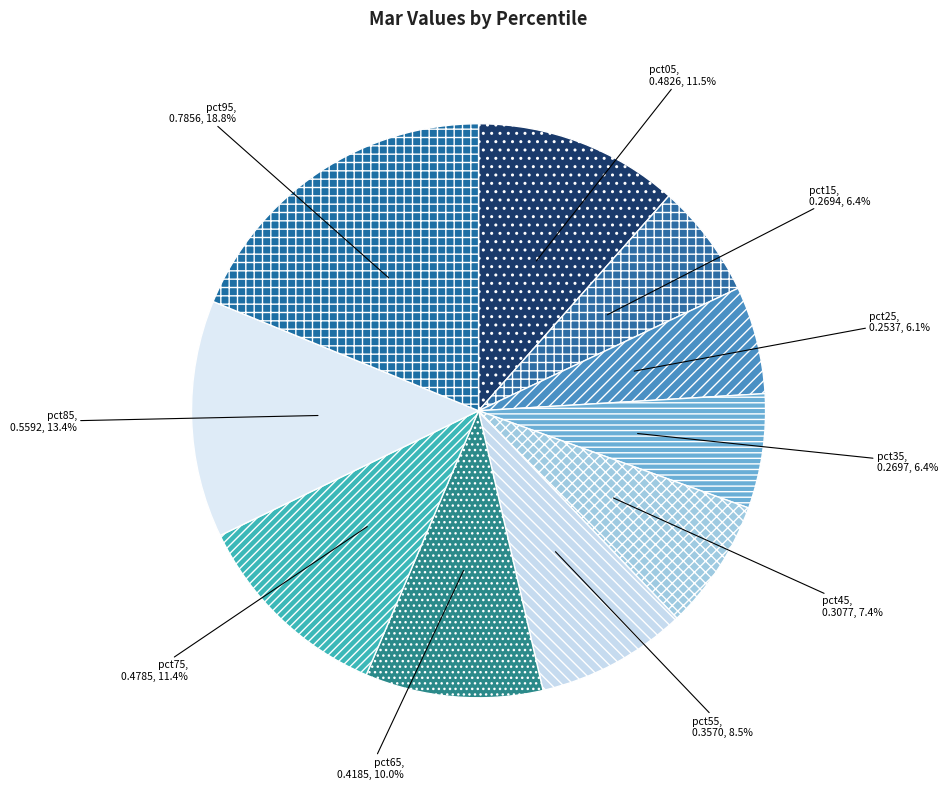

Is pct85 the majority of the pie?

No